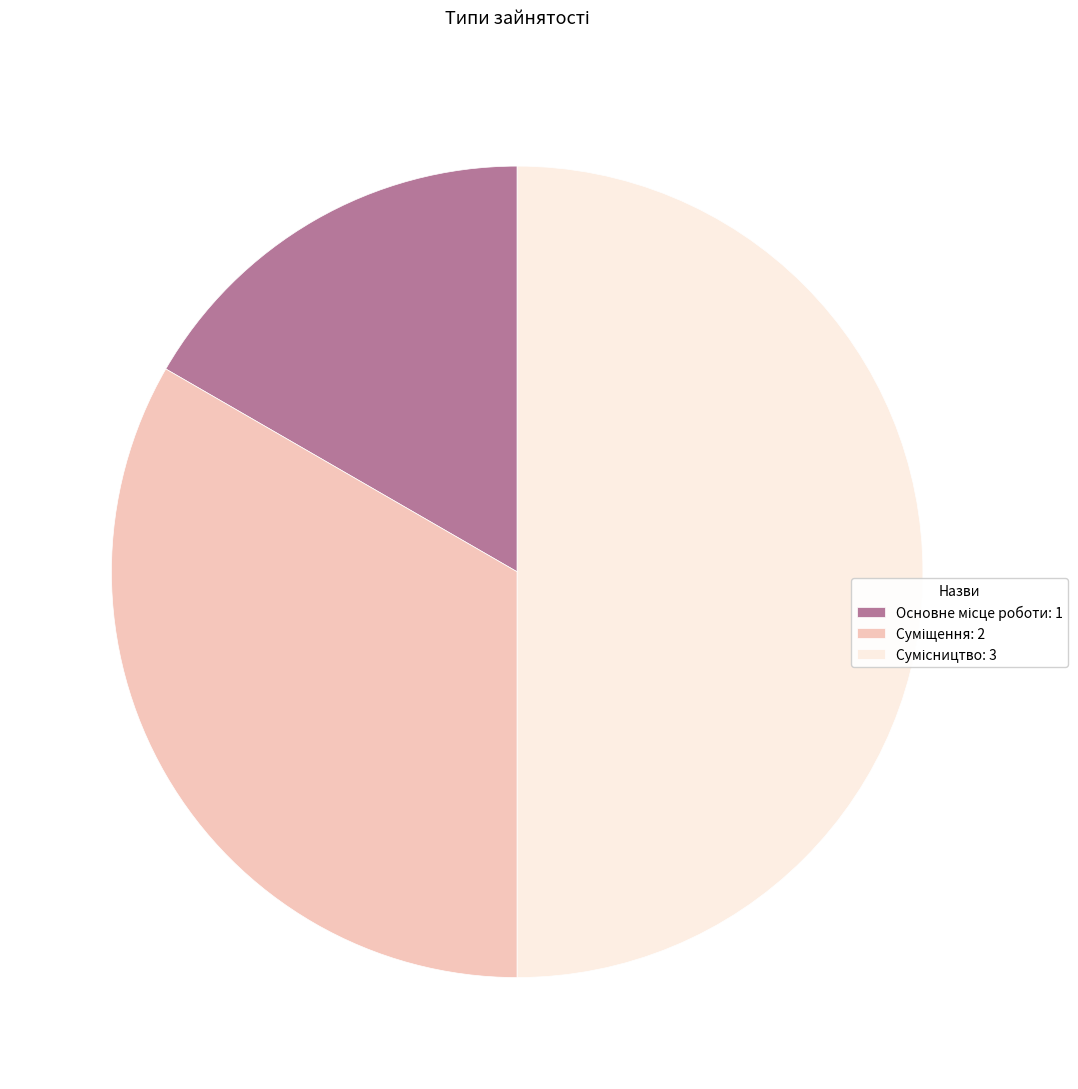

To the nearest percent, what portion does Суміщення represent?

33%